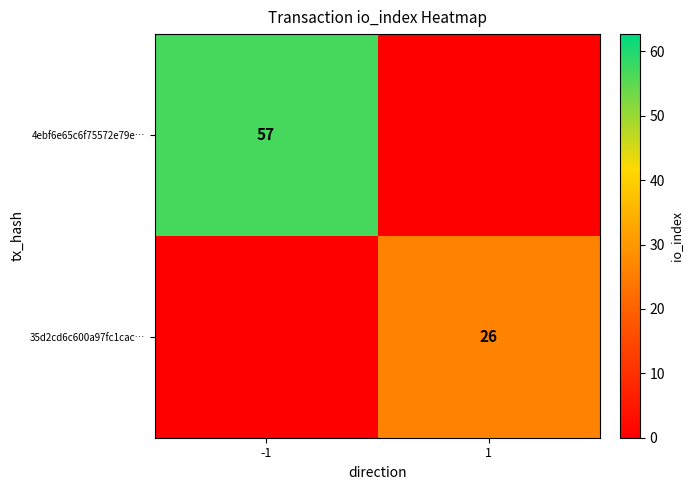

The 4ebf6e65c6f75572e79e… series shows 98 at -1. True or false?

False